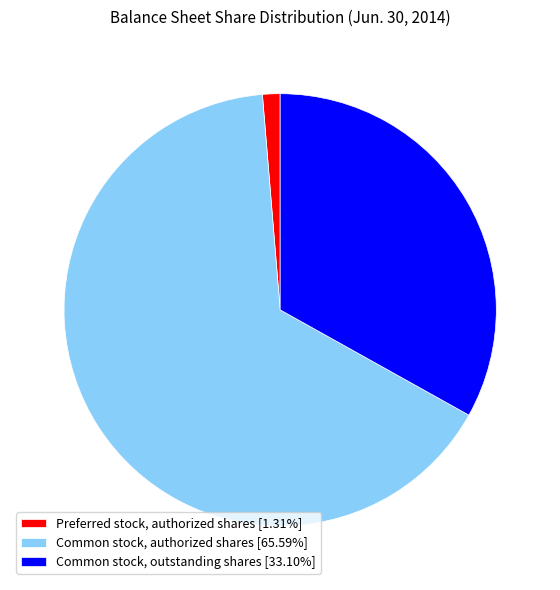

Do Preferred stock, authorized shares [1.31%] and Common stock, authorized shares [65.59%] together represent more than half of the pie?

Yes